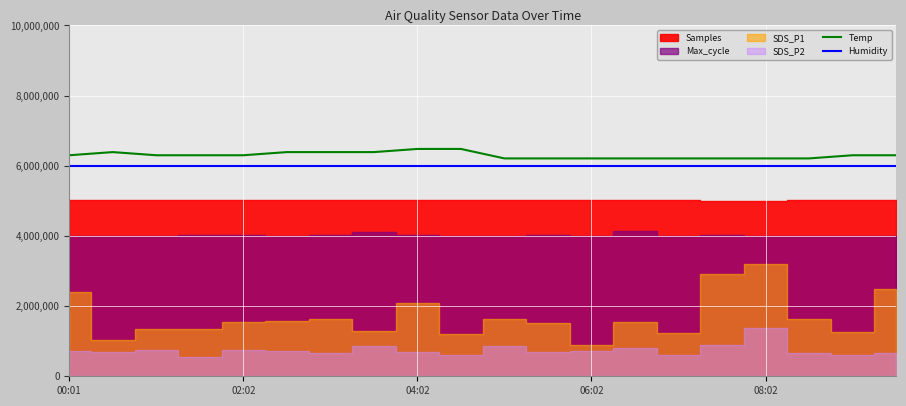

Between 00:01 and 19, which series saw the biggest shift?

Temp